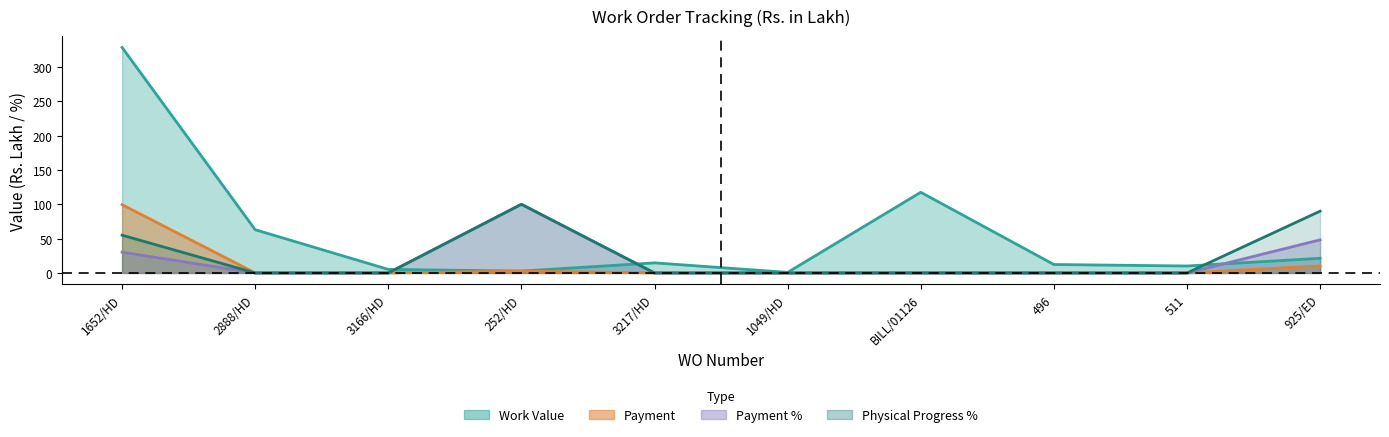

True or false: Payment % and Physical Progress % cross at least once.

False